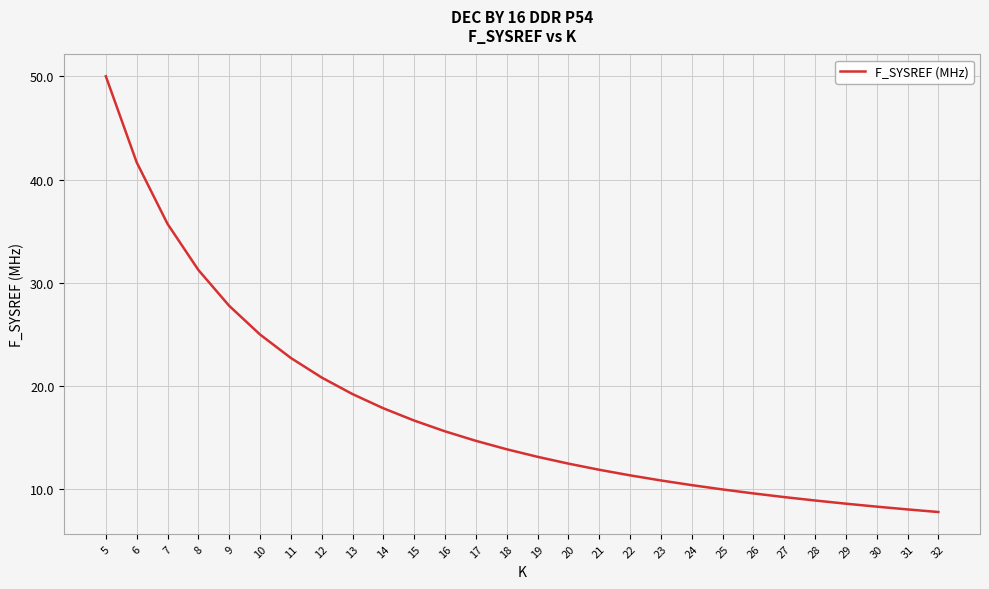

What is the change in value from 9 to 24?

-17.4